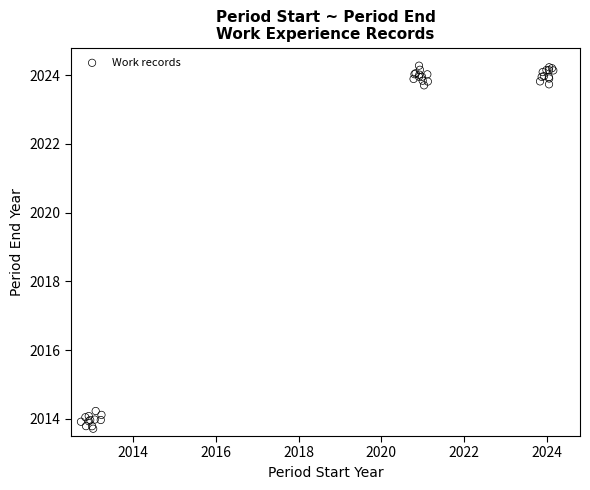

What Y value in the scatter plot is closest to 2018?

2014.2